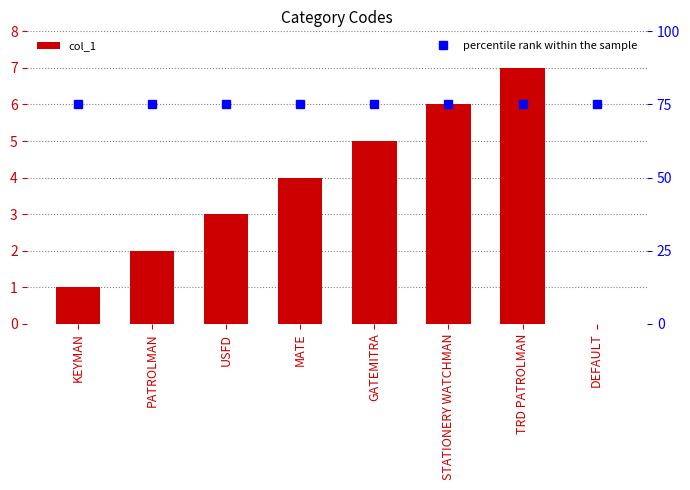

What position from the left is MATE?

4